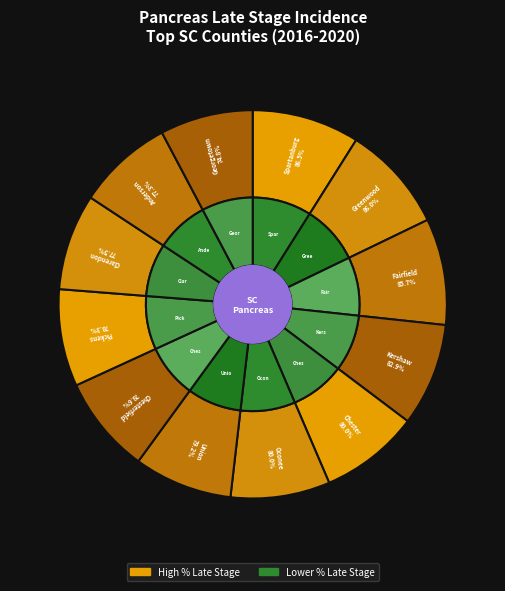

Is there a majority slice in this chart?

No